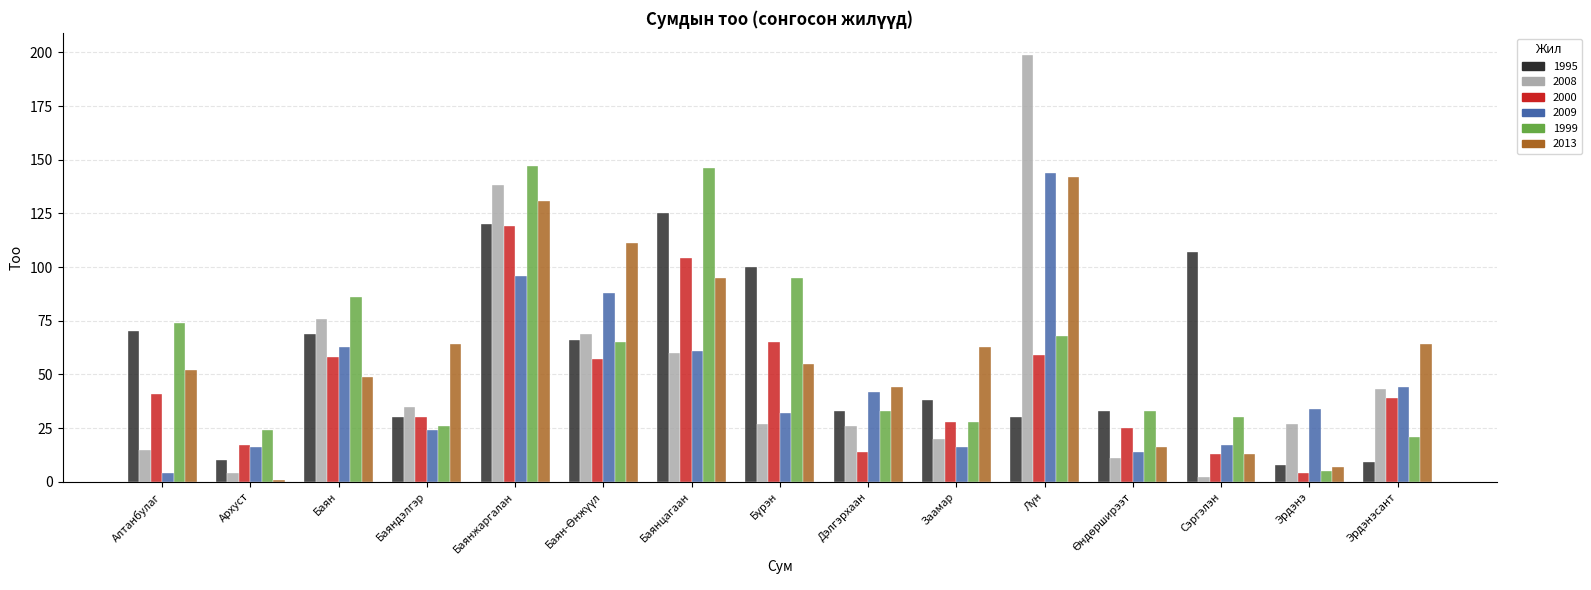

How many bars are there in each group?

6